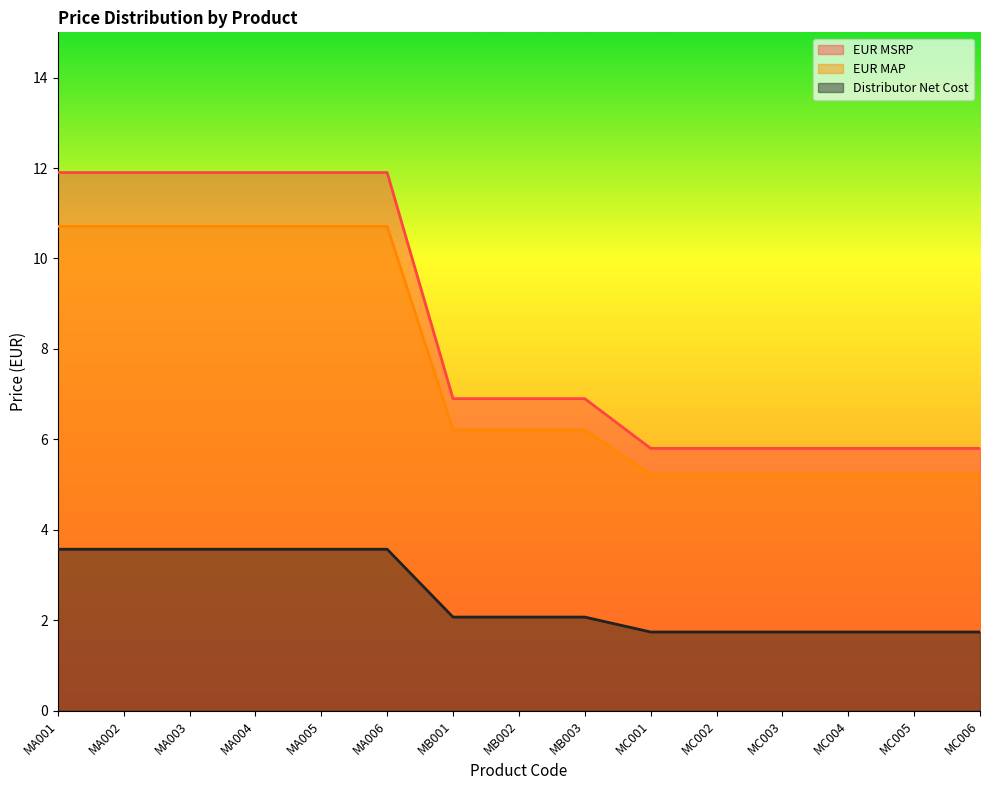

Does the chart display data point markers on the line(s)?

No